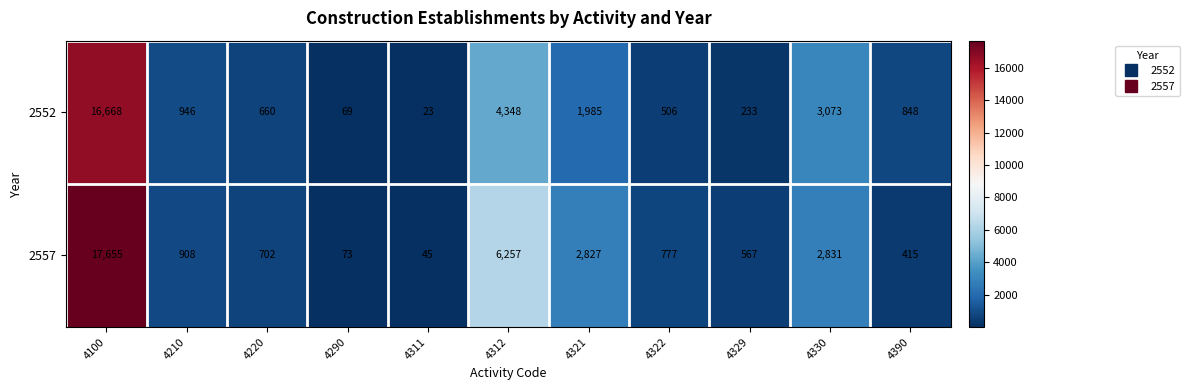

Between 4210 and 4290, which series saw the biggest shift?

2552